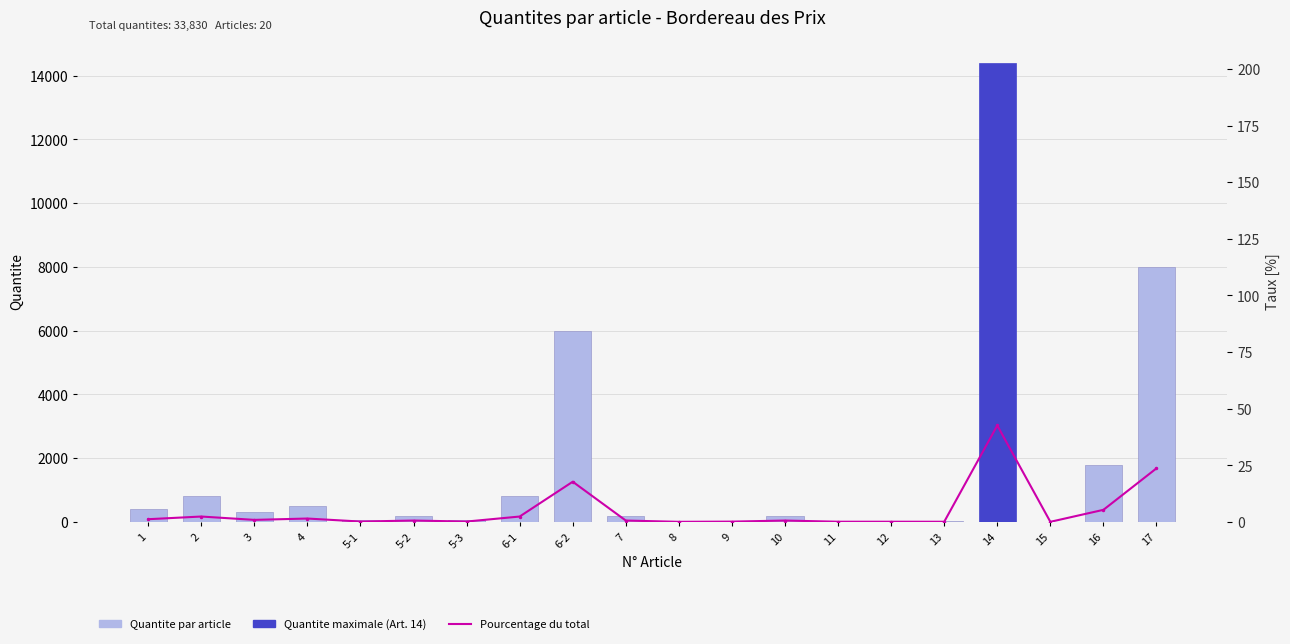

Rank the series by their maximum value, from highest to lowest.

Quantite par article, Pourcentage du total